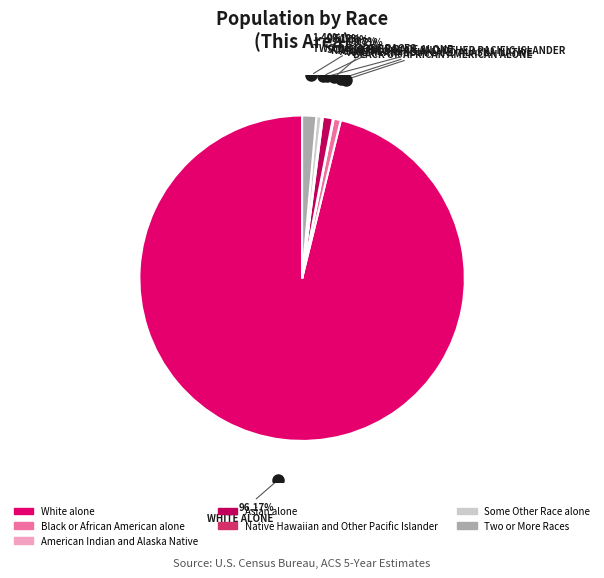

Combined, do White alone and Asian alone account for over 50%?

Yes